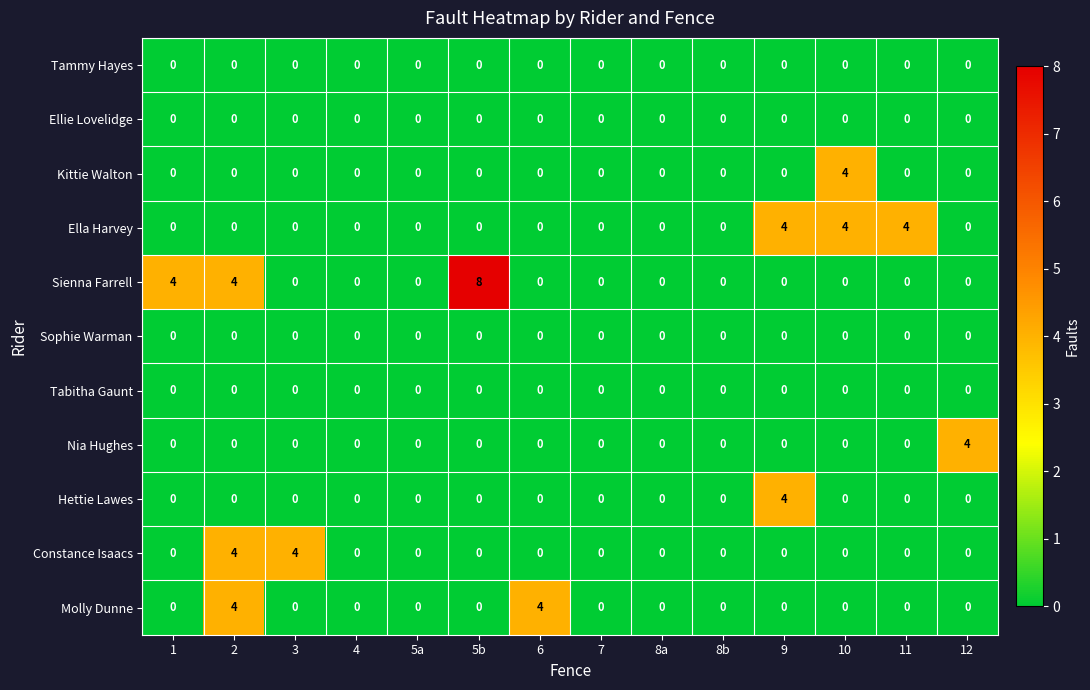

How many series are shown in this chart?

11